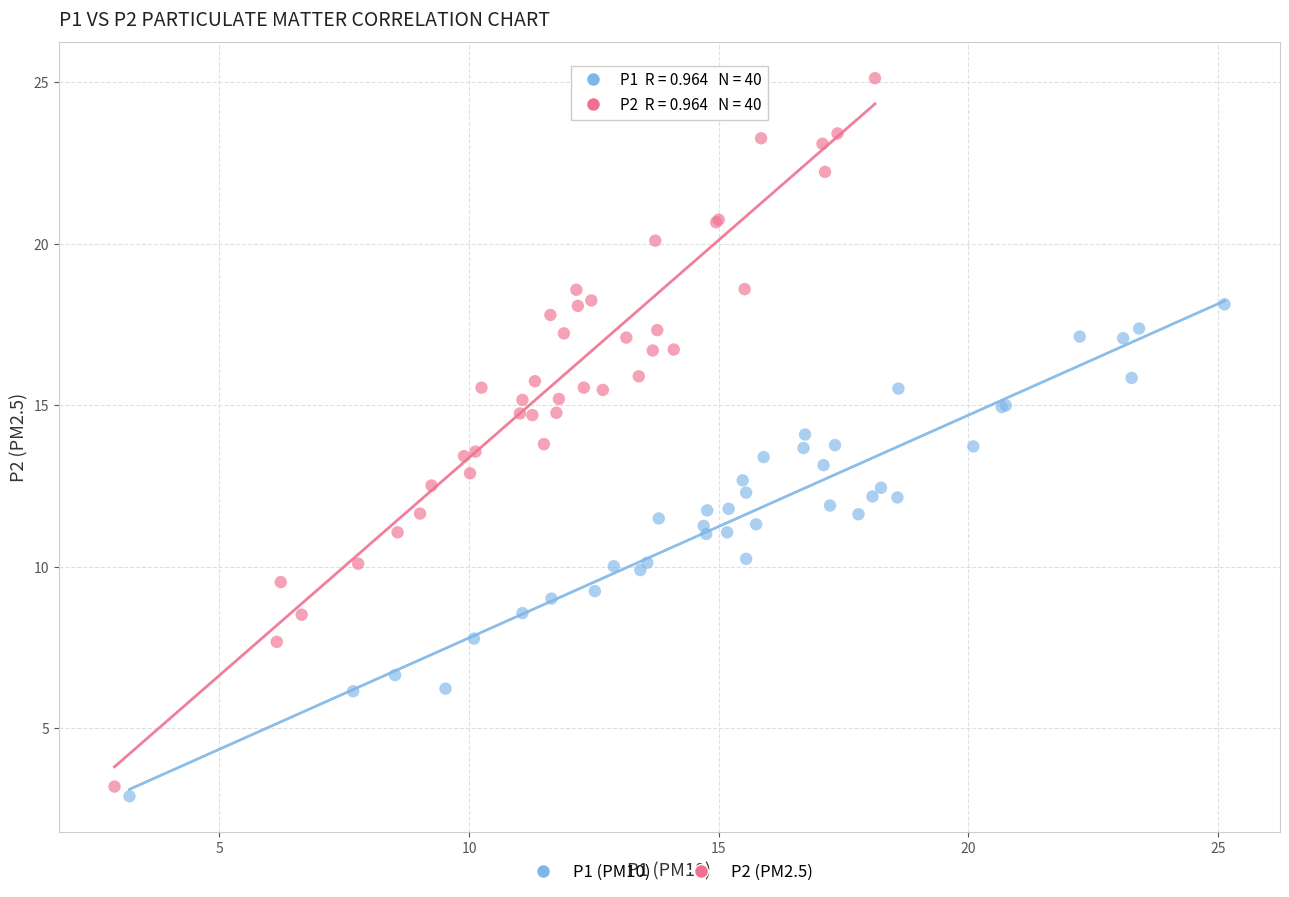

Which series reaches the minimum Y coordinate?

P1 (PM10)